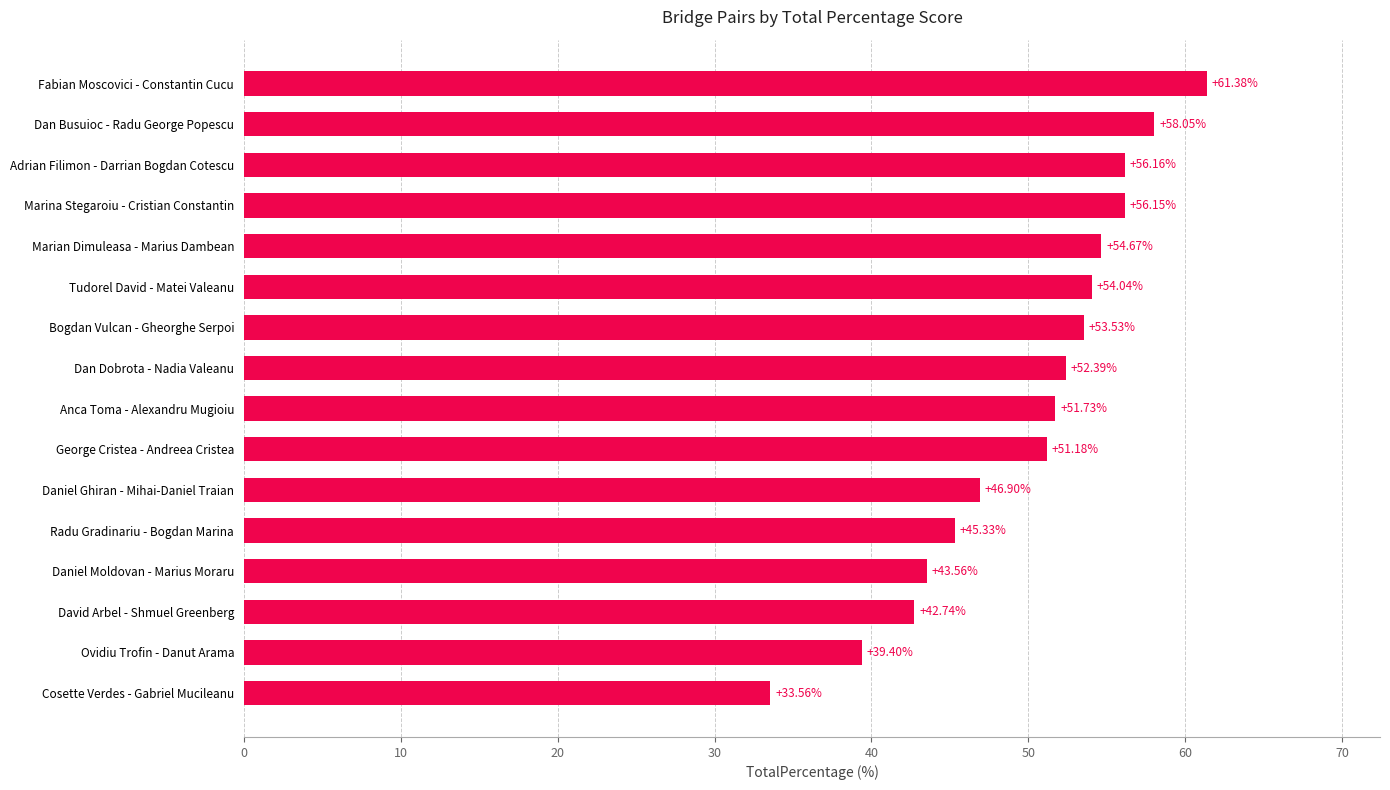

Where is the data nearest to the value 47?

Daniel Ghiran - Mihai-Daniel Traian